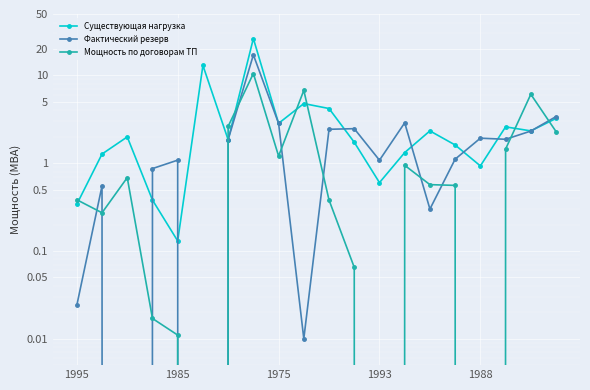

At 11, list the series in order from largest to smallest.

Фактический резерв, Существующая нагрузка, Мощность по договорам ТП